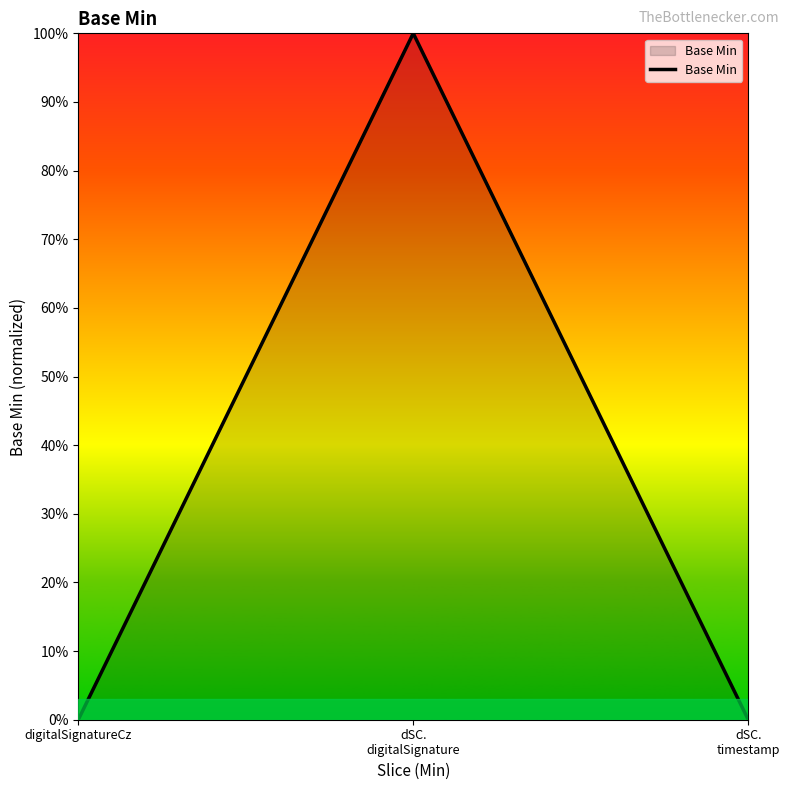

What is the value of the 2nd point from the left?

1